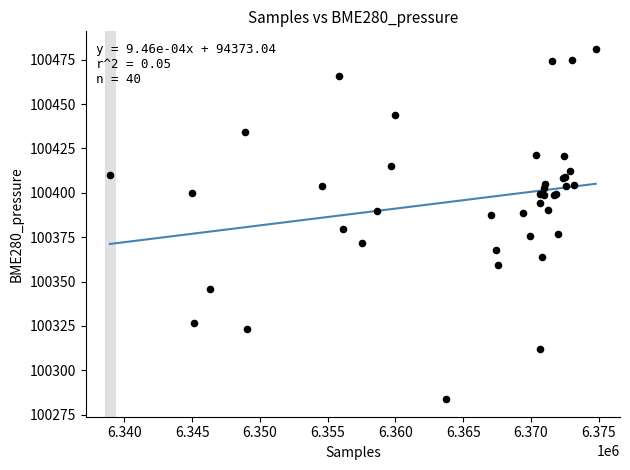

What Y value in the scatter plot is closest to 100382?

100379.5